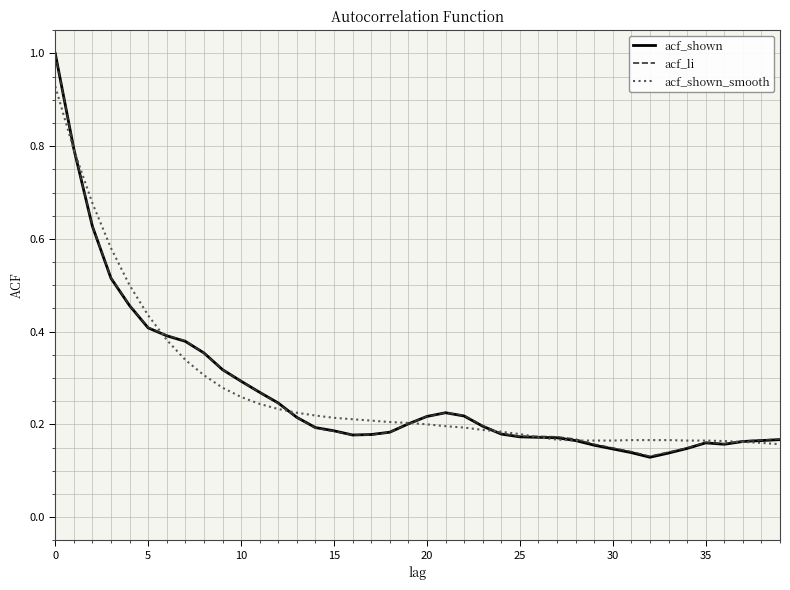

What is the maximum value for acf_li?

1.0